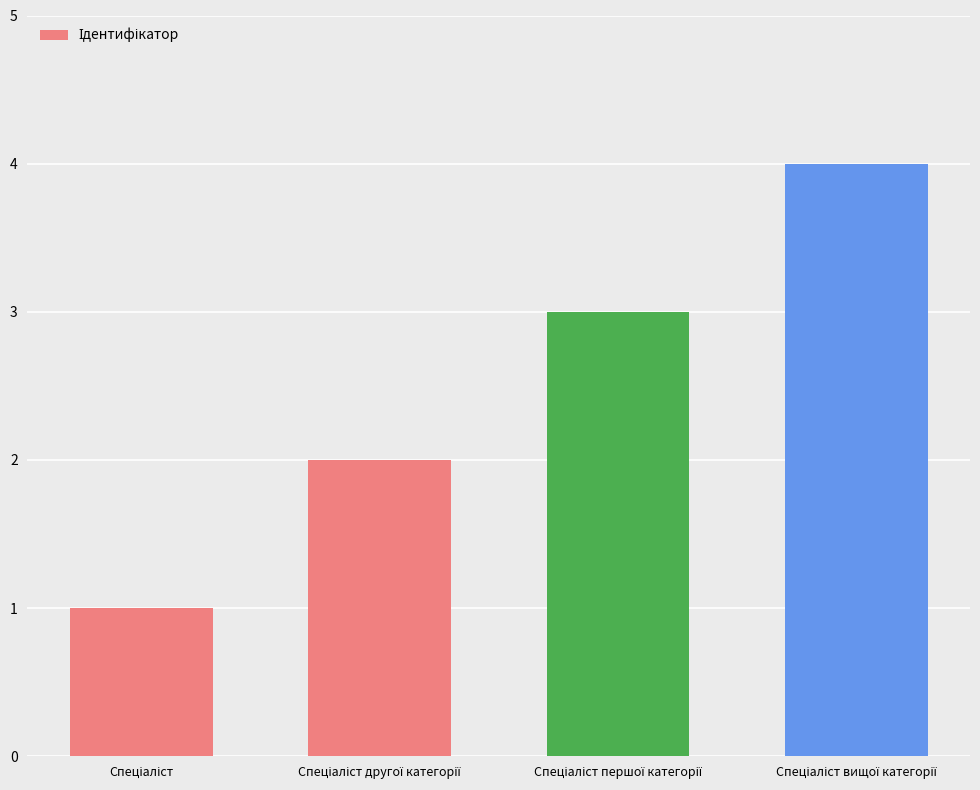

What is the greatest value displayed?

4